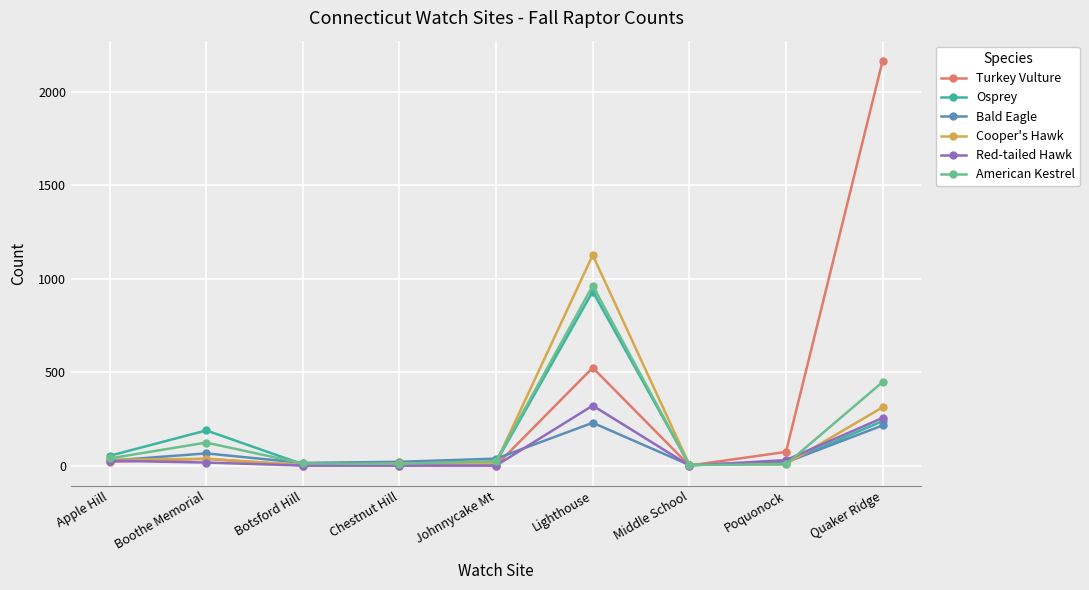

What is the sum of all Osprey values?

1468